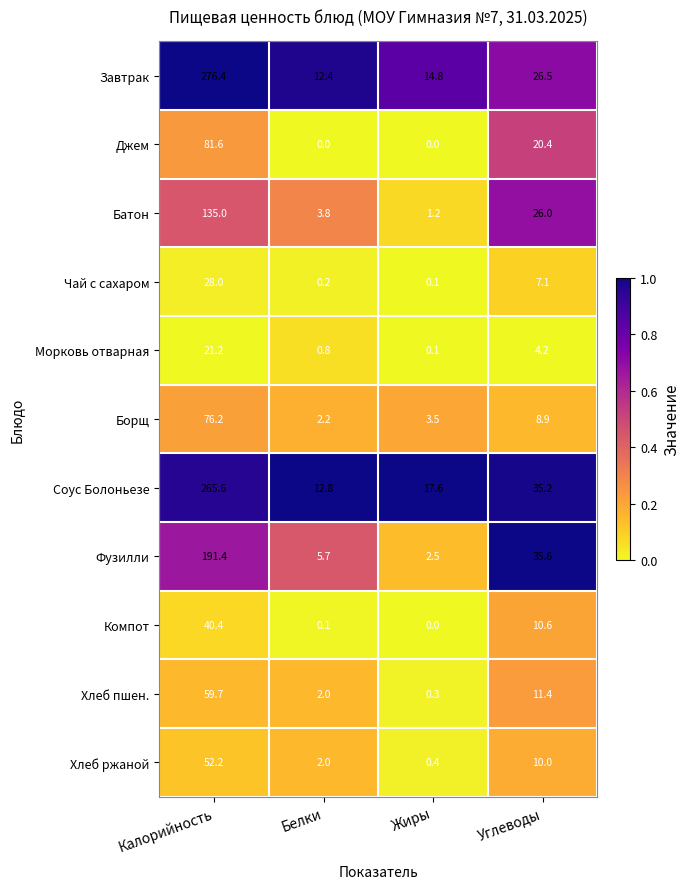

At which label does Хлеб пшен. first exceed 11?

Калорийность